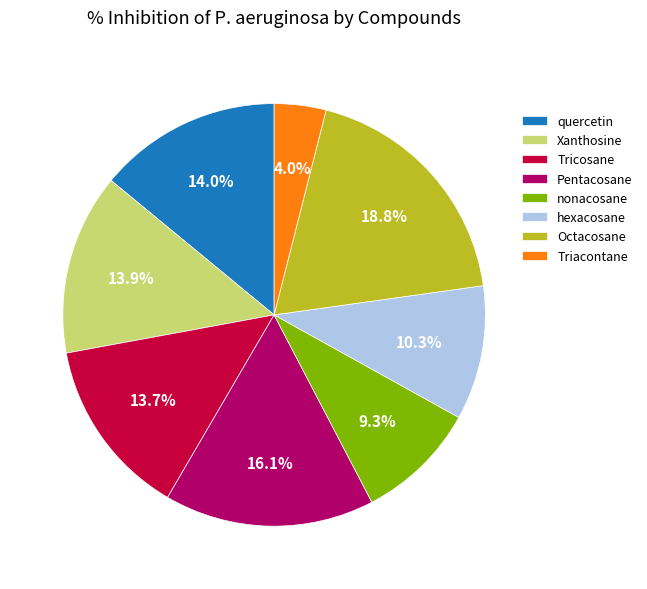

To the nearest percent, what is the combined percentage of Tricosane and Pentacosane?

30%